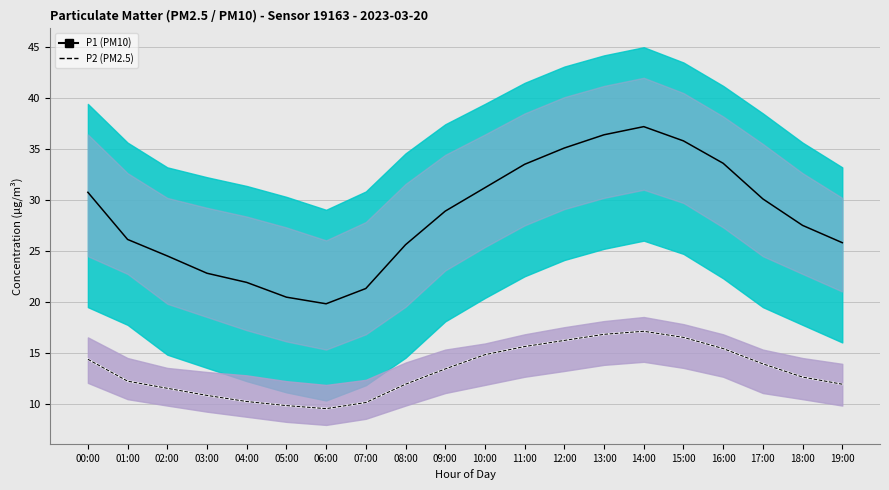

Read the P1 (PM10) value at 09:00.

28.9